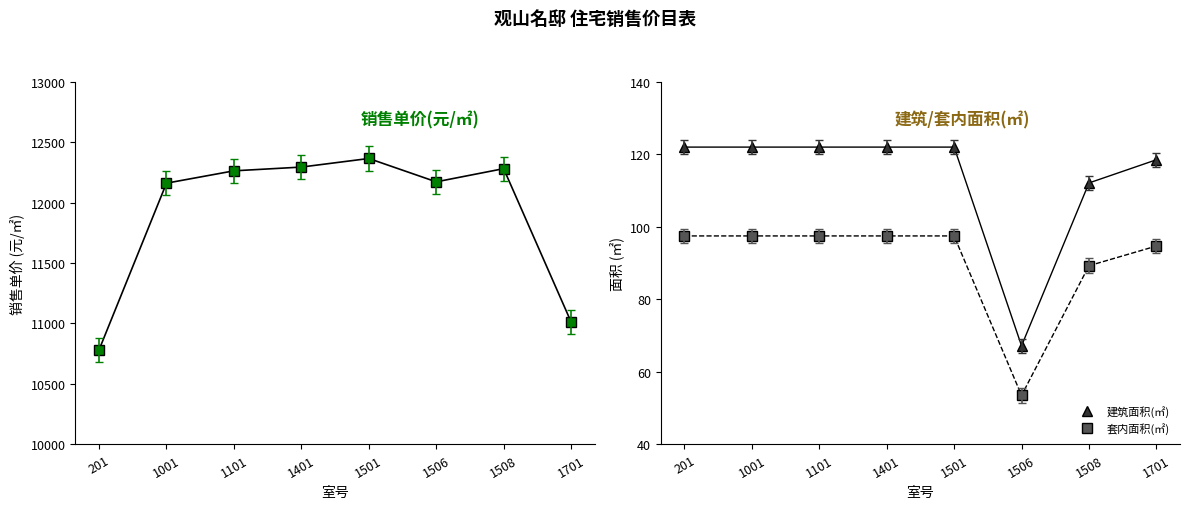

At how many categories does at least one series exceed 187?

8